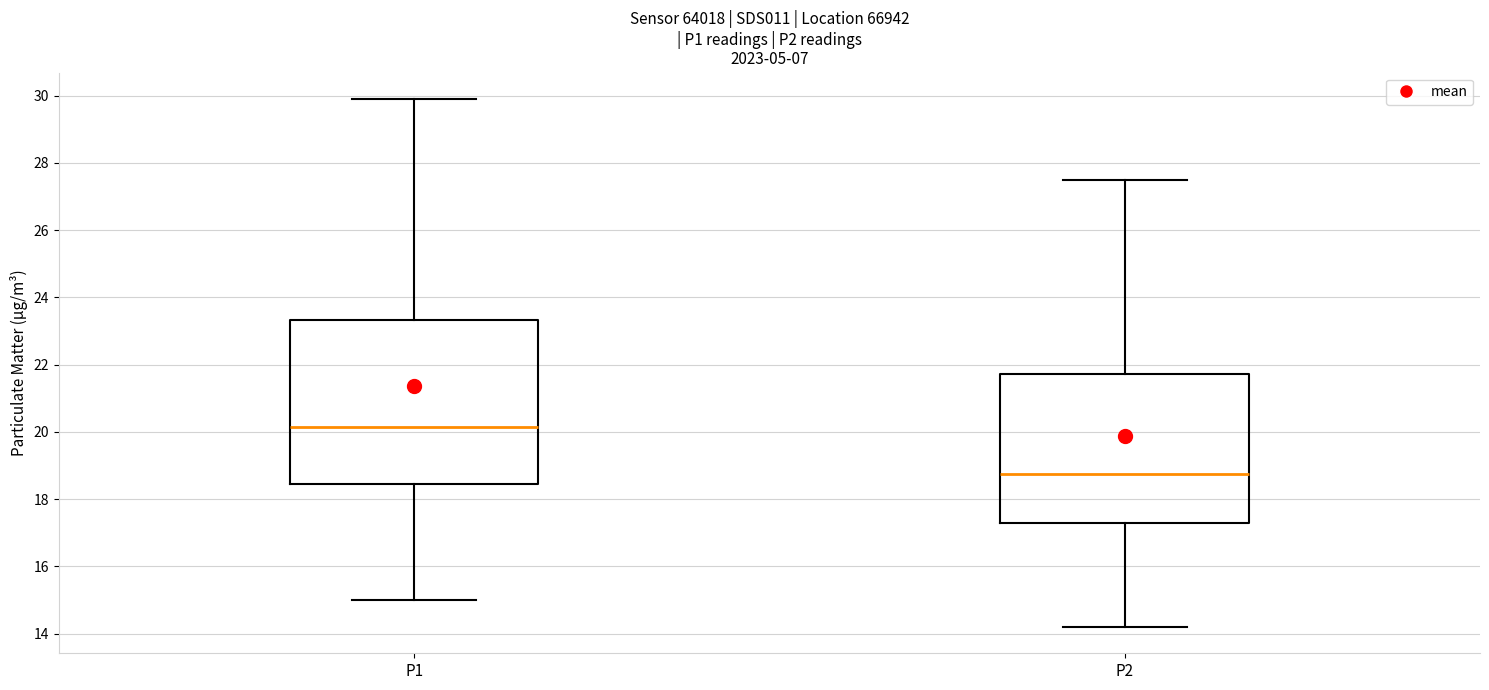

Reading left to right, transcribe this box plot: for each box, give where its median line is, the range the box spans, and where its two whiskers end, as read against the y-axis. The values are not printed on the chart, so give them approximately, as read against the axis.

P1: median 20.2, box 18.4 to 23.4, whiskers 15.0 to 30.0
P2: median 18.8, box 17.2 to 21.8, whiskers 14.2 to 27.6